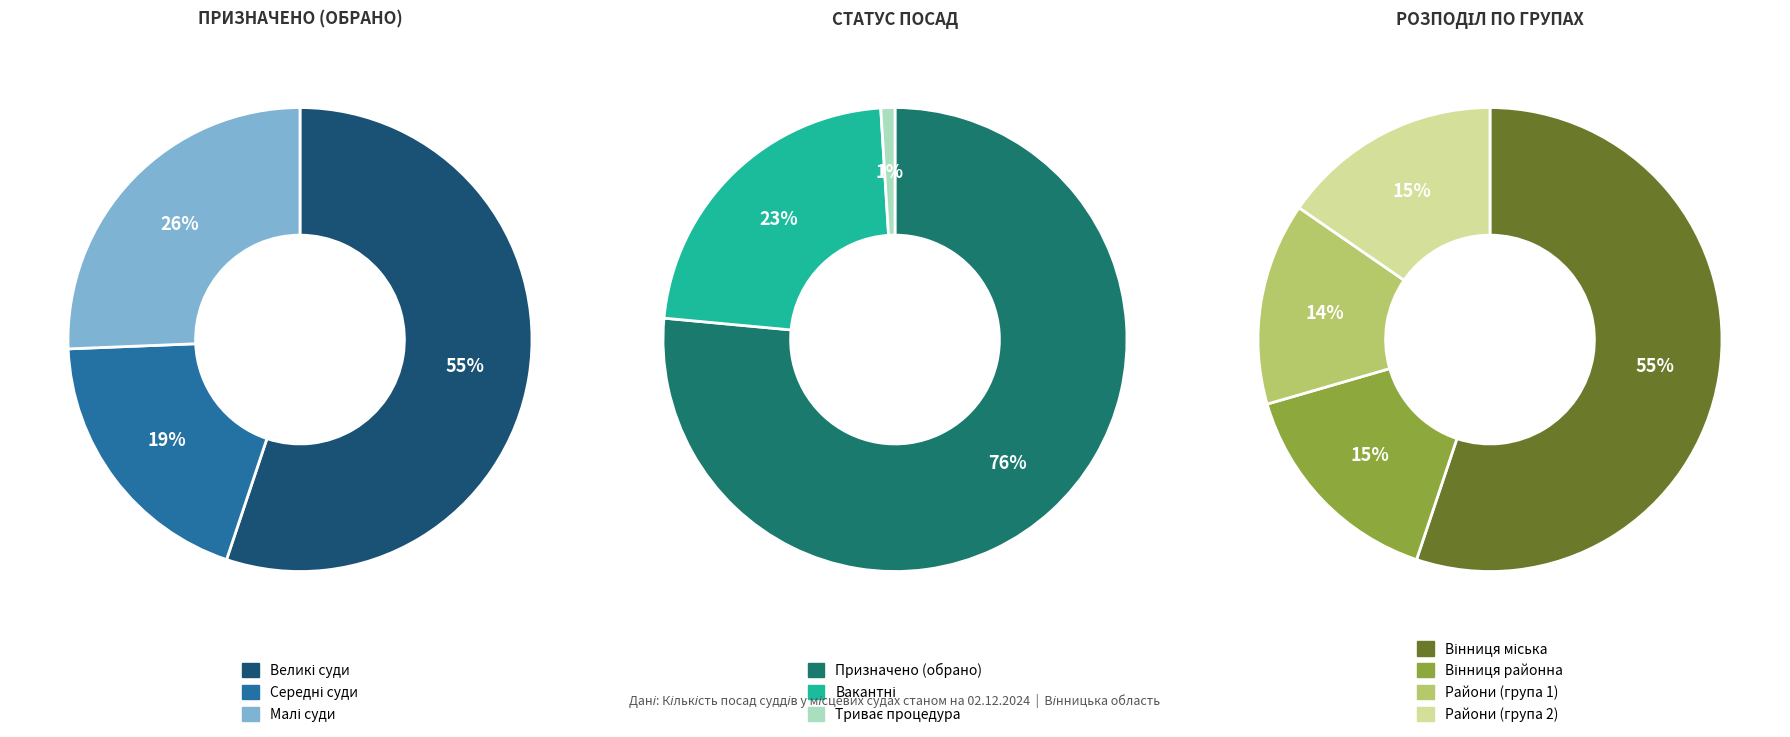

Rank the series by their average value, from lowest to highest.

Триває процедура, Вакантні, Призначено (обрано)